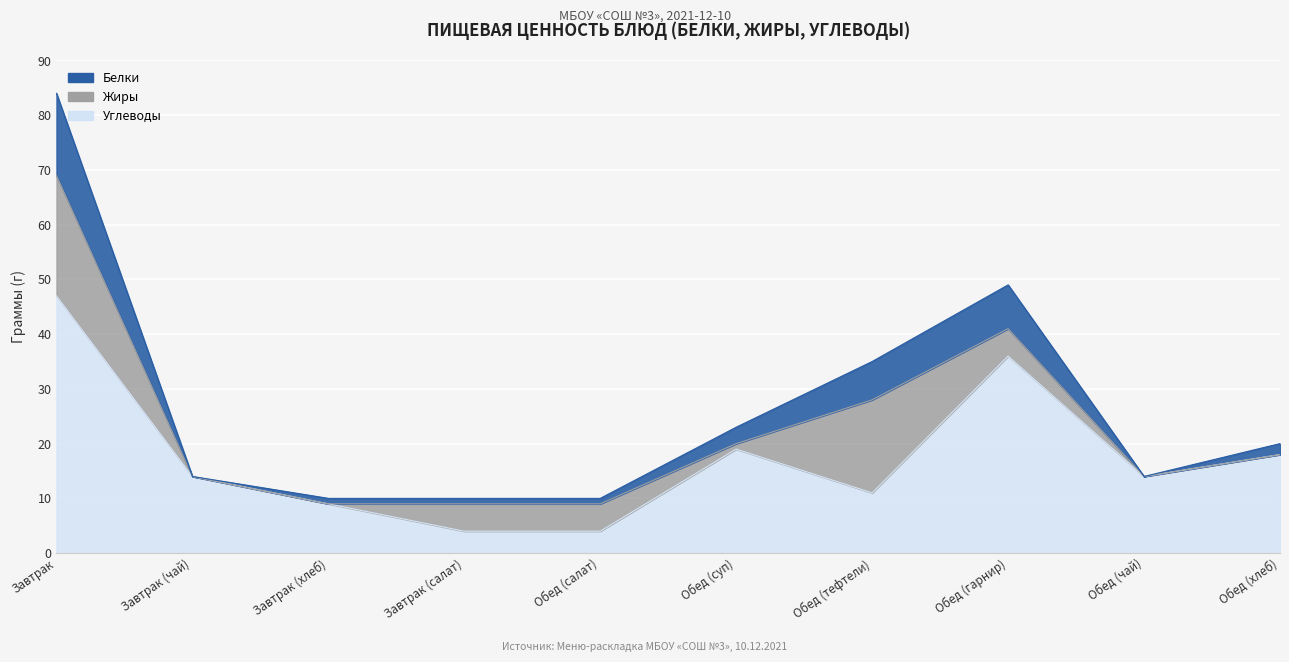

At which category is the sum across all series the highest?

Завтрак